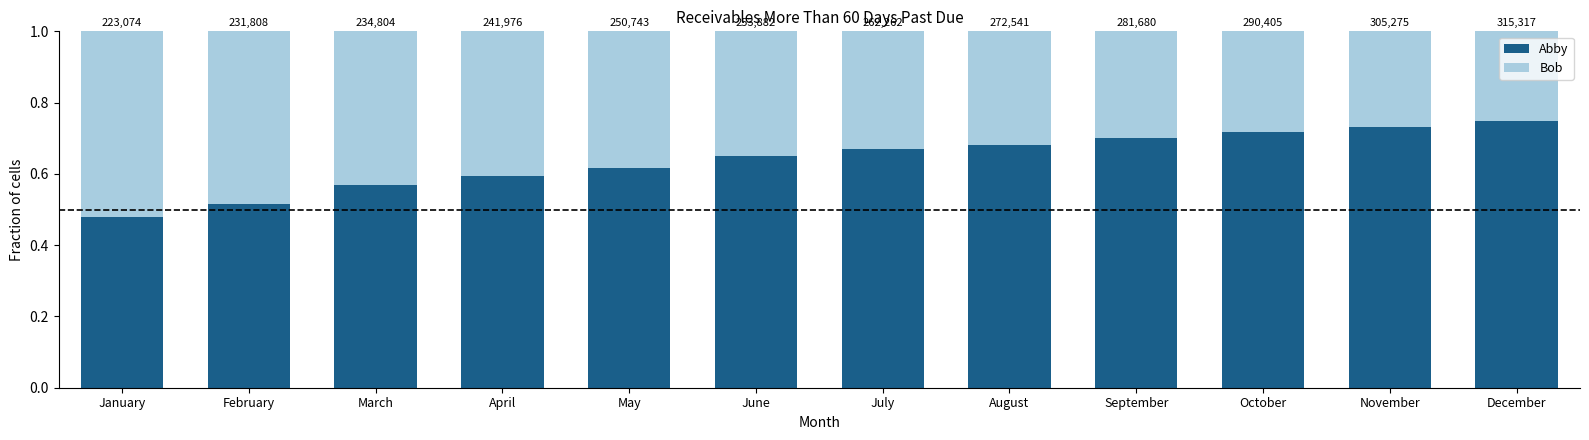

What are all the series names shown in the legend?

Abby, Bob